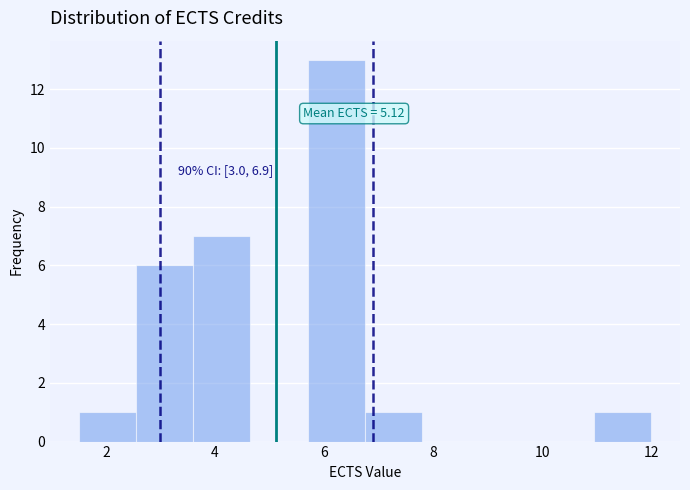

Over which range of the x-axis is the bar tallest?

5.70 to 6.75